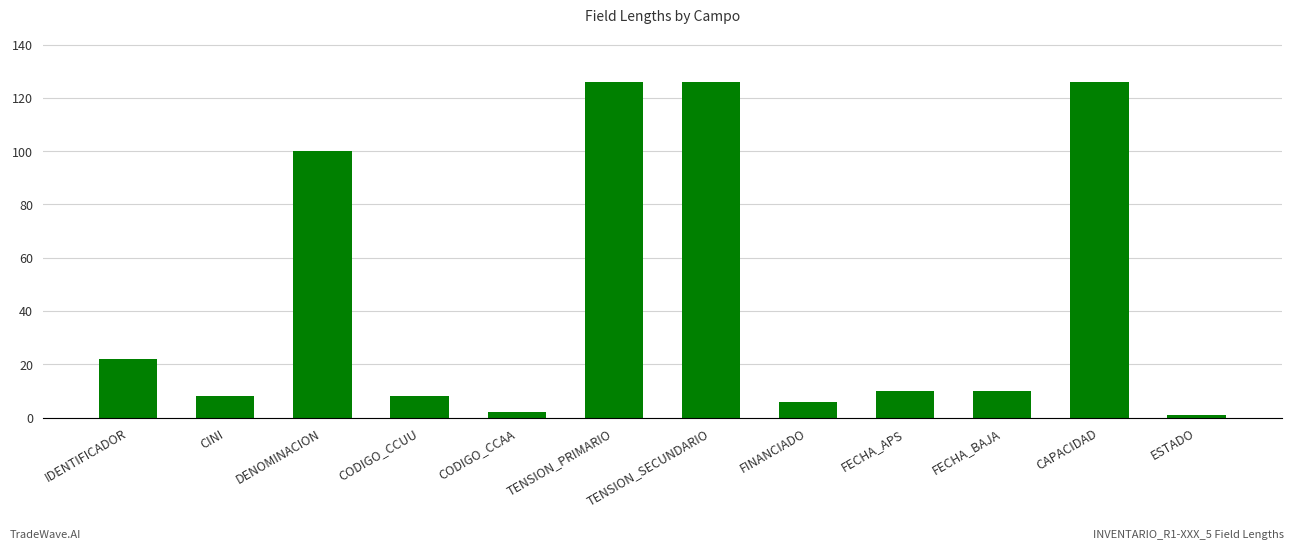

How many bars are there in total?

12